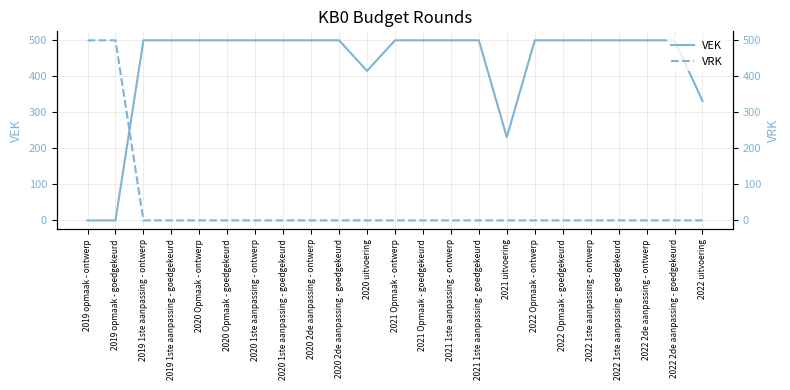

What is the difference between the second highest and minimum values in the VRK series?

500